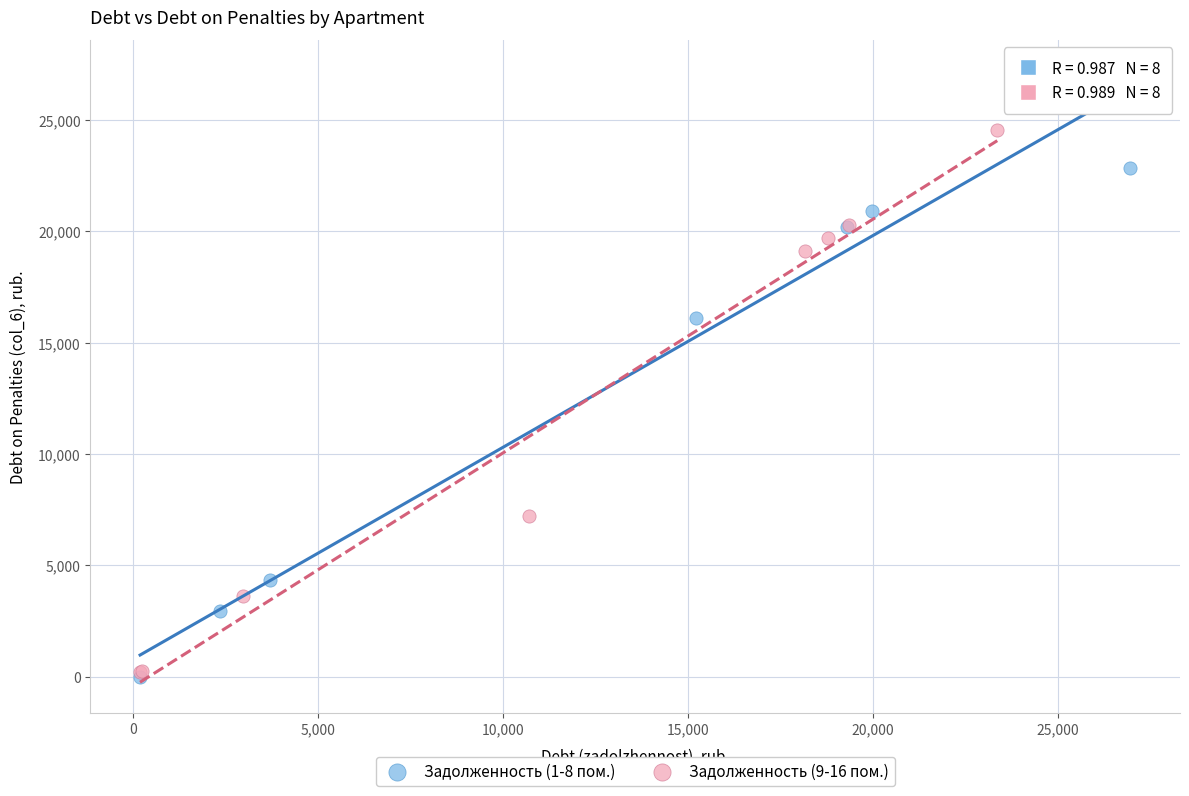

Which series has the widest spread of Y values?

Задолженность (1-8 пом.)